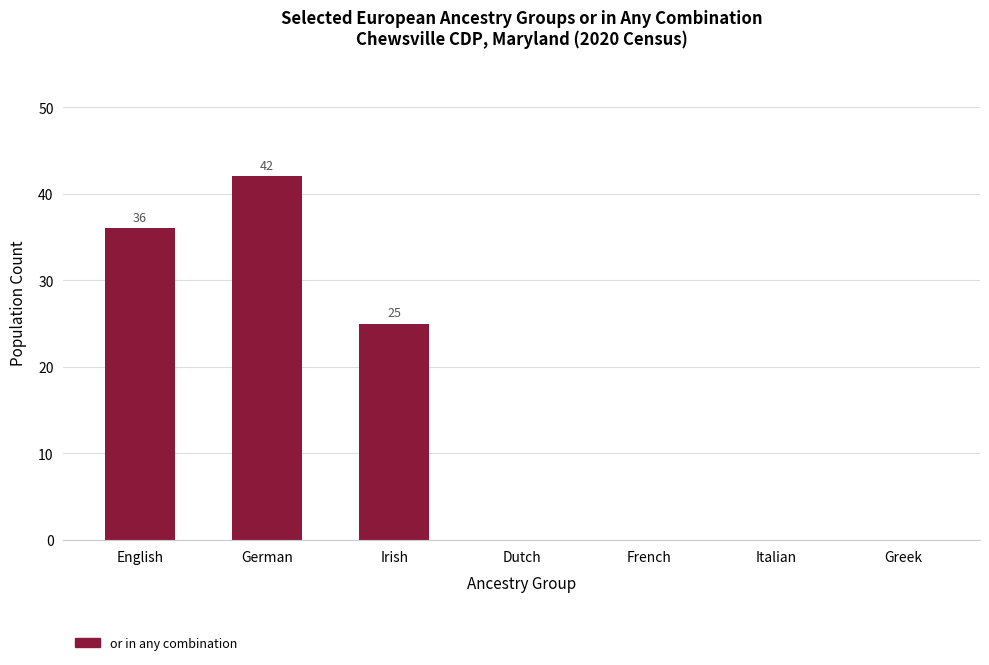

Reading left to right, transcribe all the data shown in this chart.

36	42	25	0	0	0	0